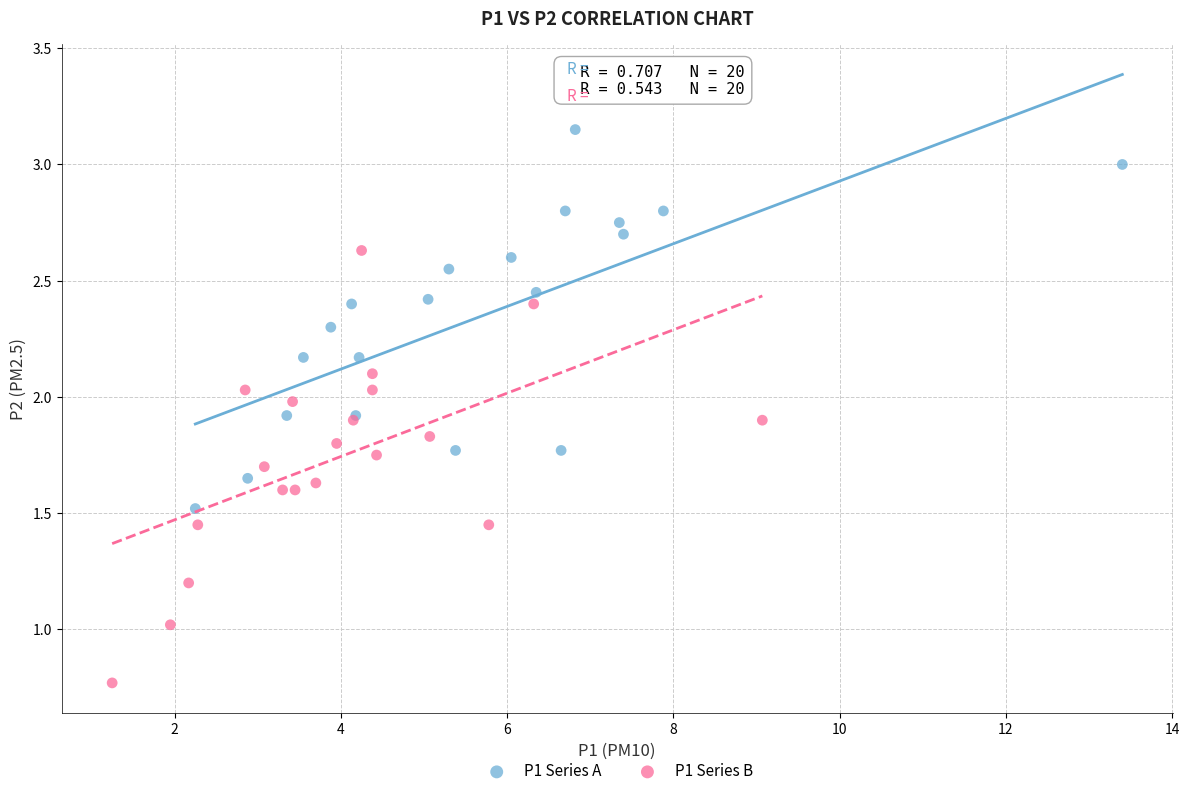

Which series has the largest Y range (max minus min)?

P1 Series B